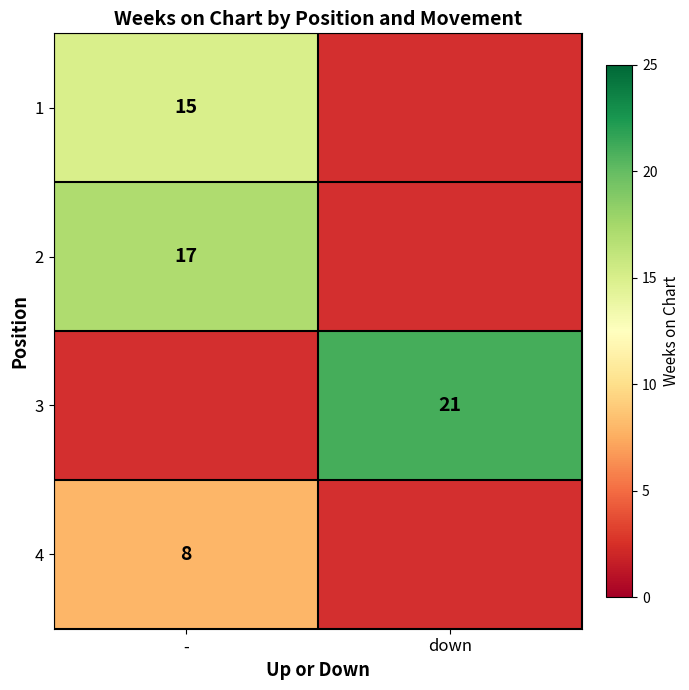

The value of 2 at - is 17. True or false?

True